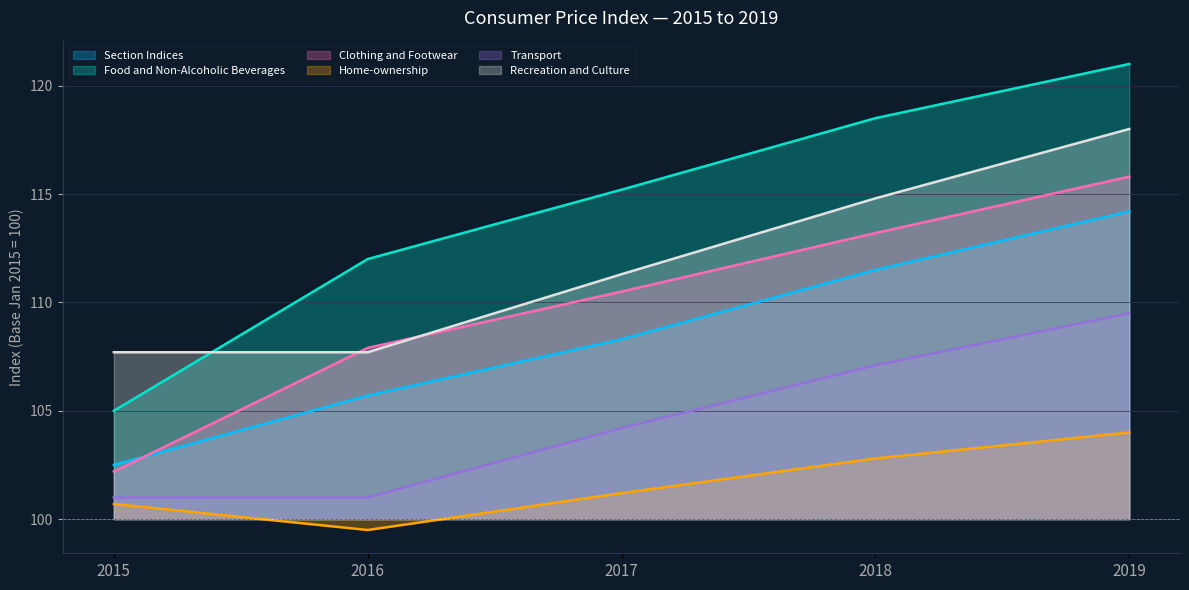

Does the chart have visible grid lines?

Yes